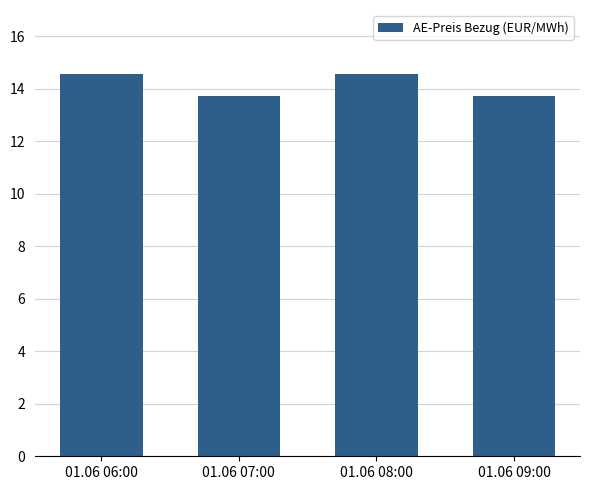

Which has a higher value, 01.06 09:00 or 01.06 08:00?

01.06 08:00